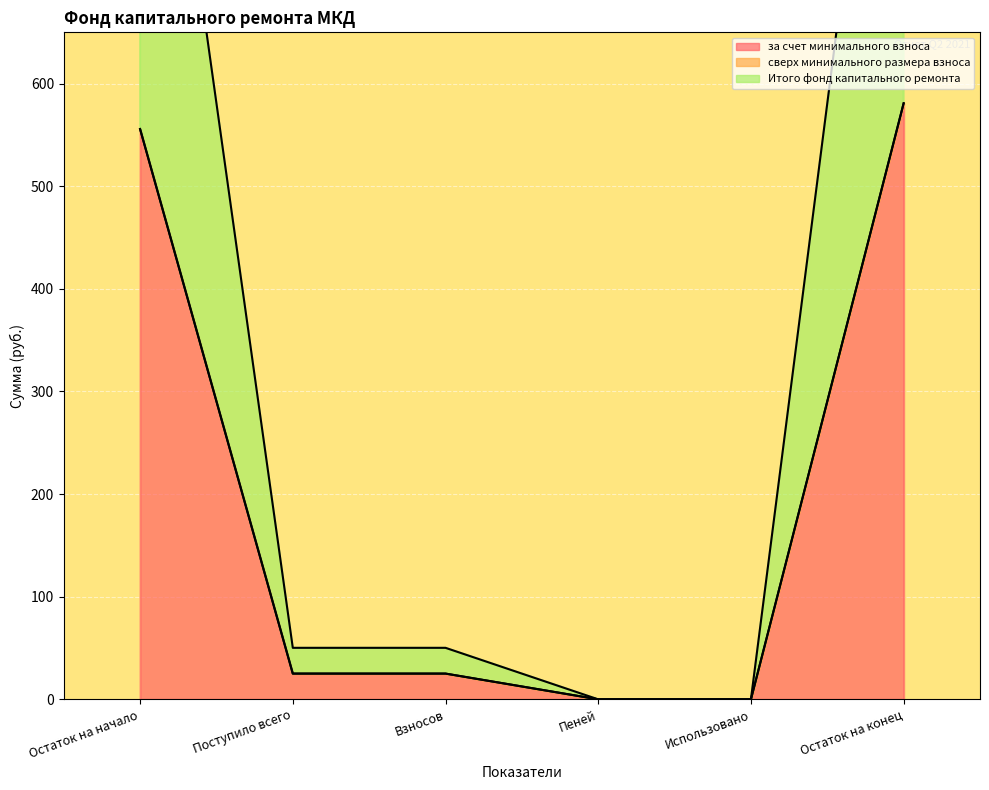

True or false: за счет минимального взноса has more than 1 interior local peaks.

False